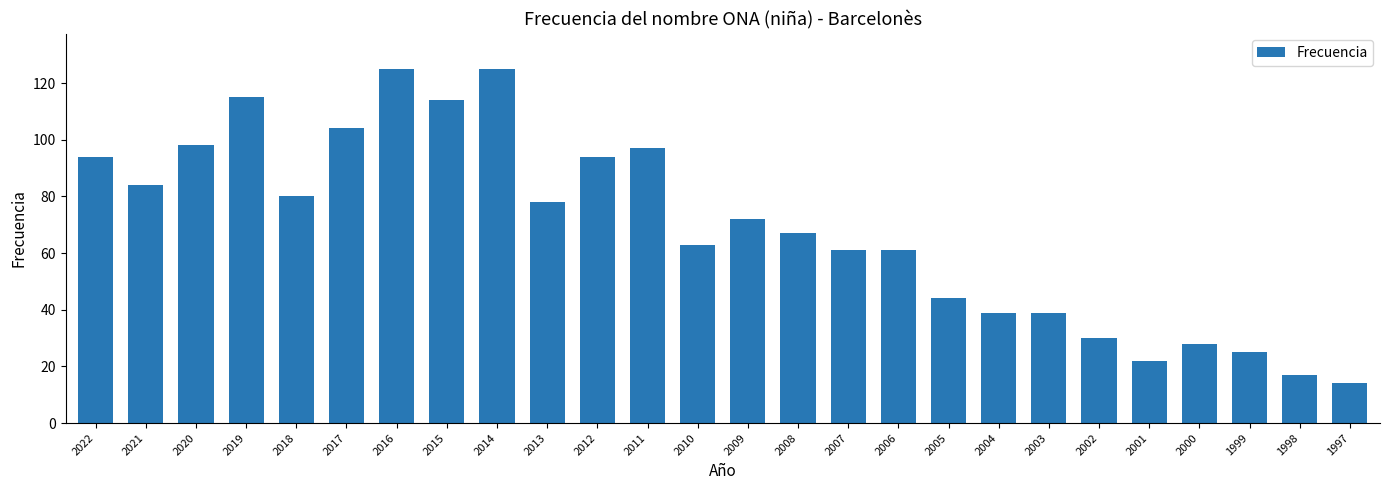

Is it true that the value at 2015 is 114?

True